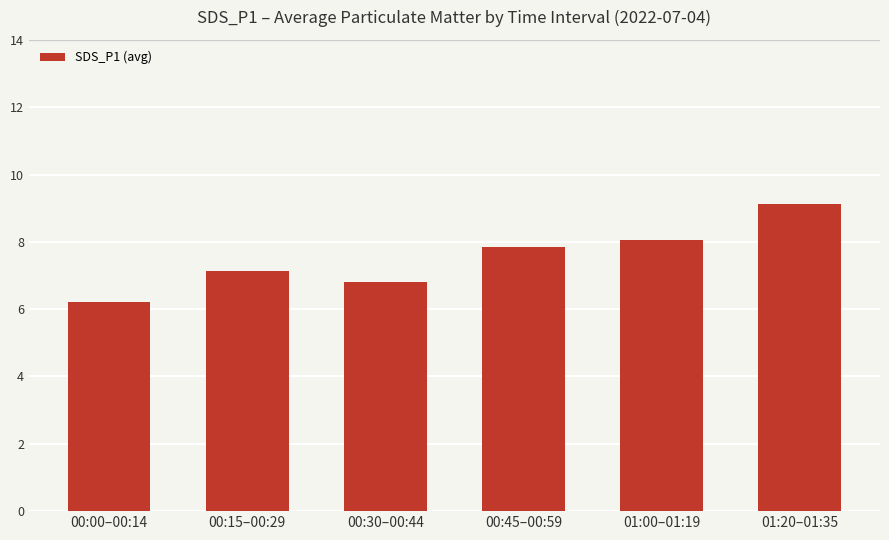

What is the label of the 3rd bar from the left?

00:30–00:44